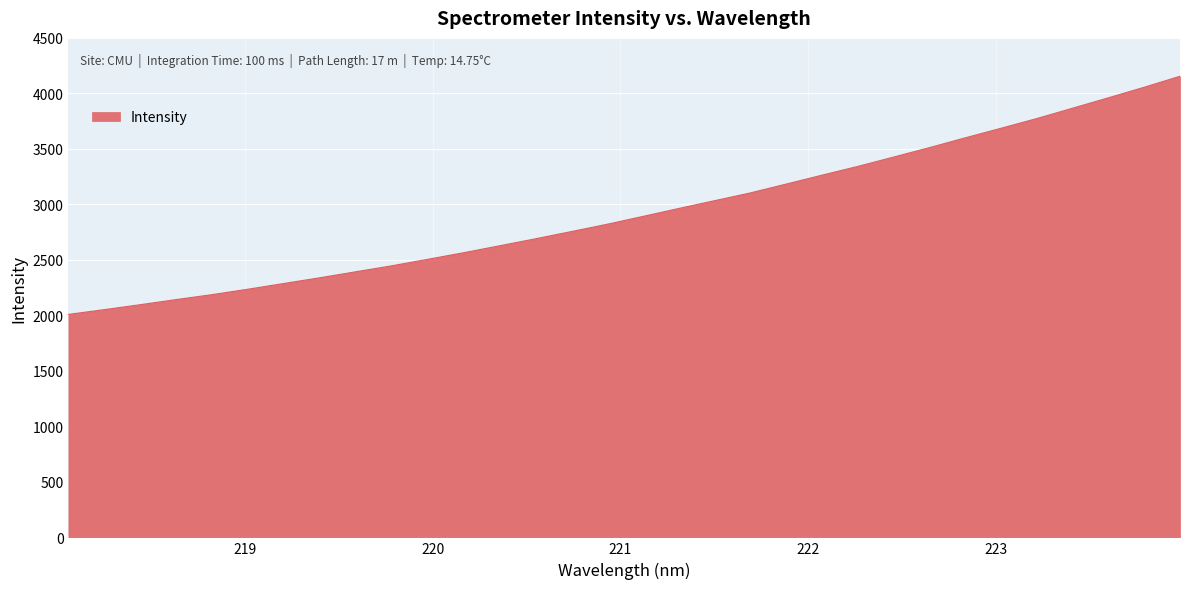

What is the greatest value displayed?

4154.4